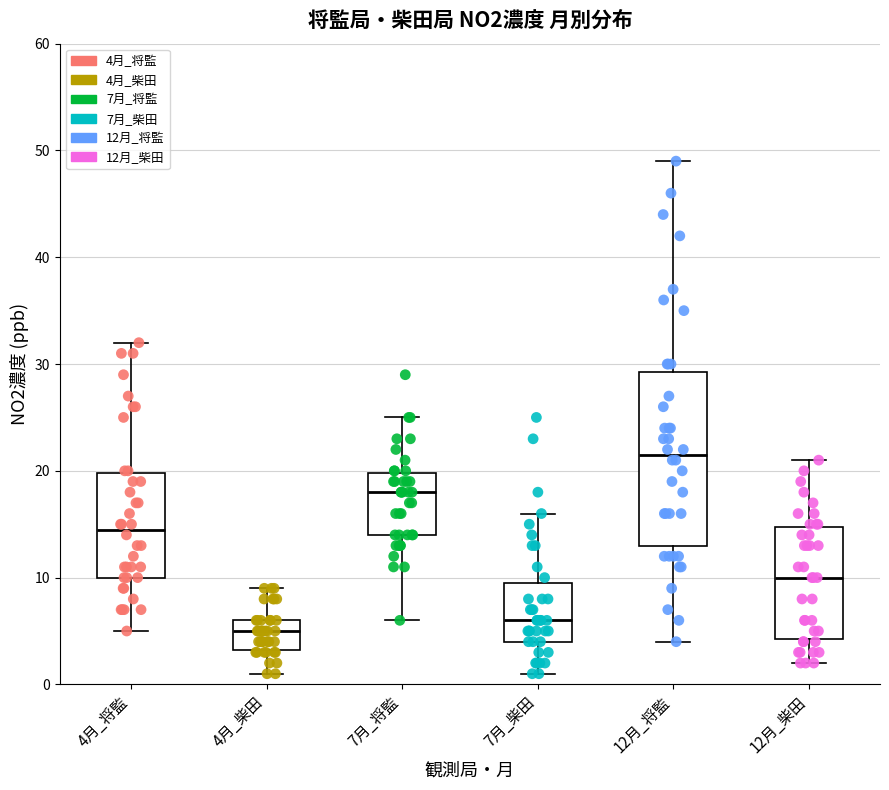

Which box has the lowest median line?

4月_柴田